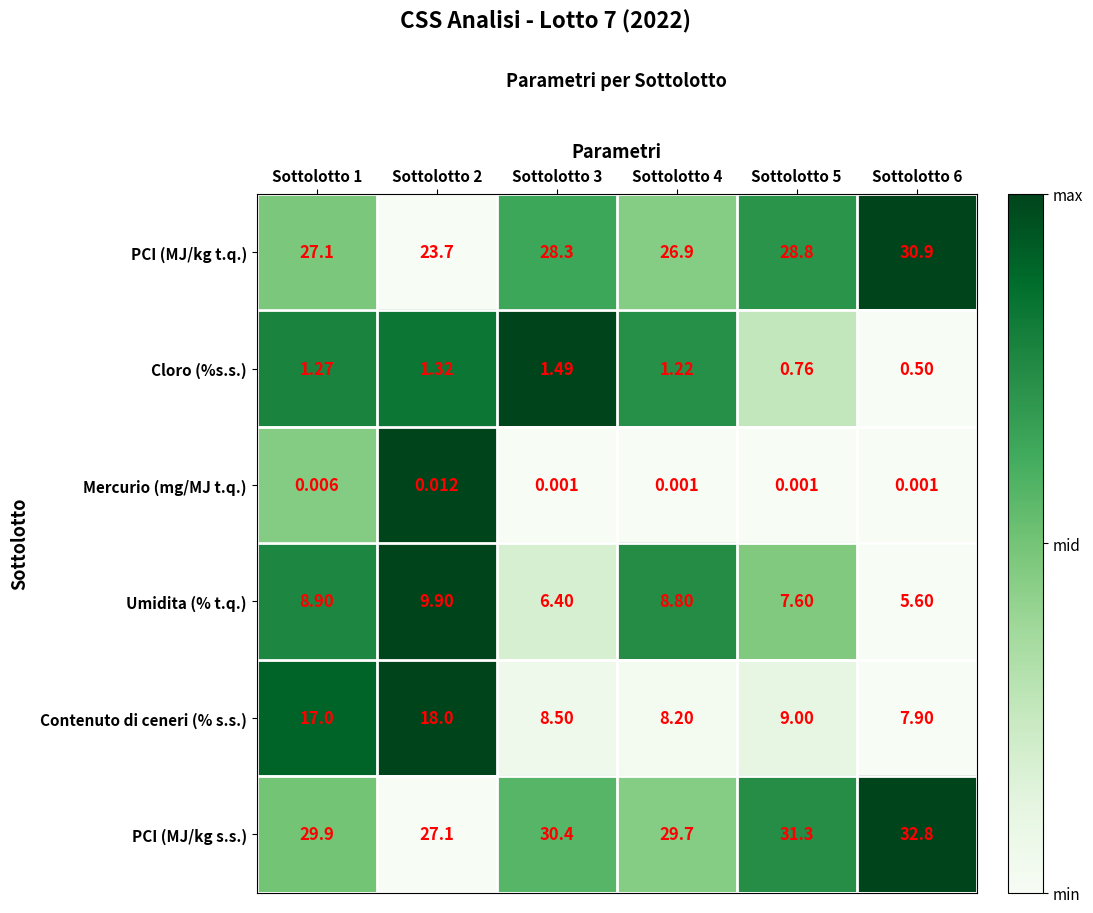

At Sottolotto 3, list the series in order from smallest to largest.

Mercurio (mg/MJ t.q.), Cloro (%s.s.), Umidita (% t.q.), Contenuto di ceneri (% s.s.), PCI (MJ/kg t.q.), PCI (MJ/kg s.s.)